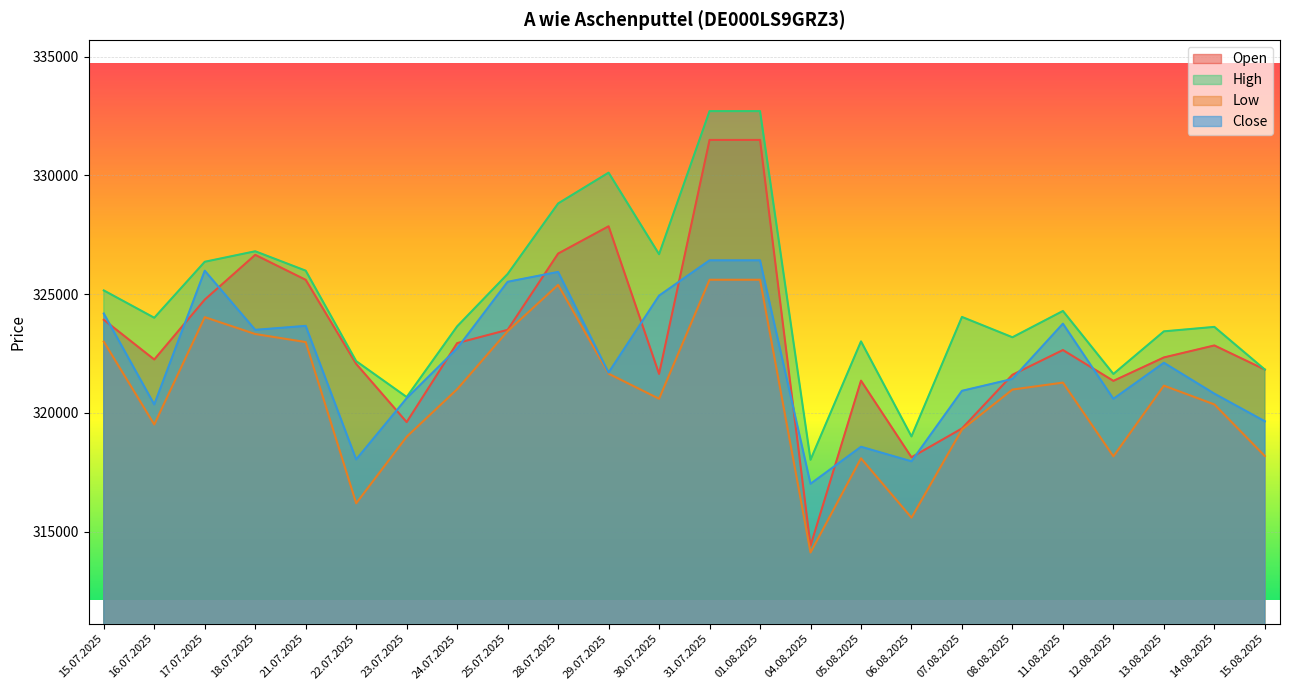

What is the value of the High point at the 22nd from the left?

323432